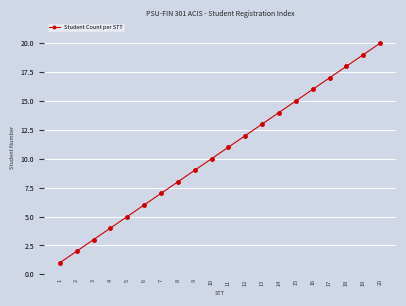

Reading left to right, what are all the values shown in this chart?

1	2	3	4	5	6	7	8	9	10	11	12	13	14	15	16	17	18	19	20